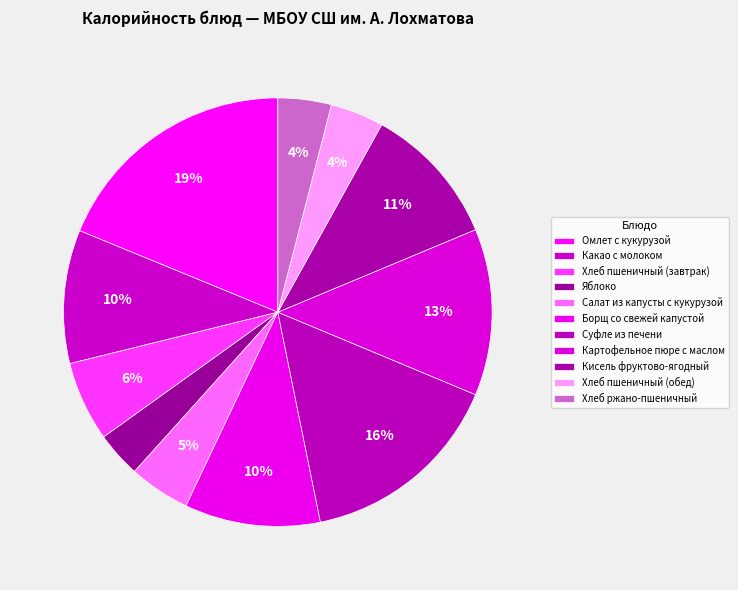

How many segments does this pie chart have?

11